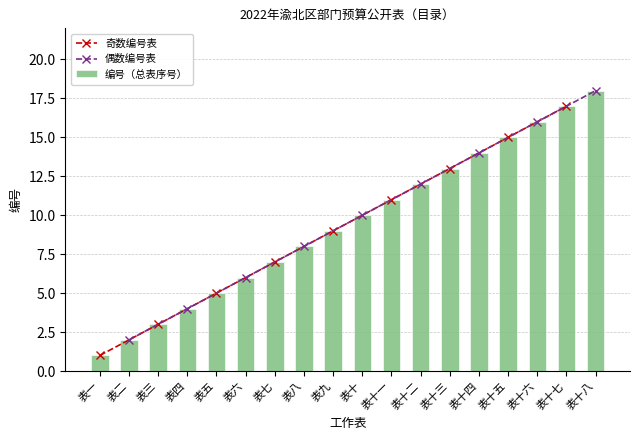

Does the chart contain any negative values?

No